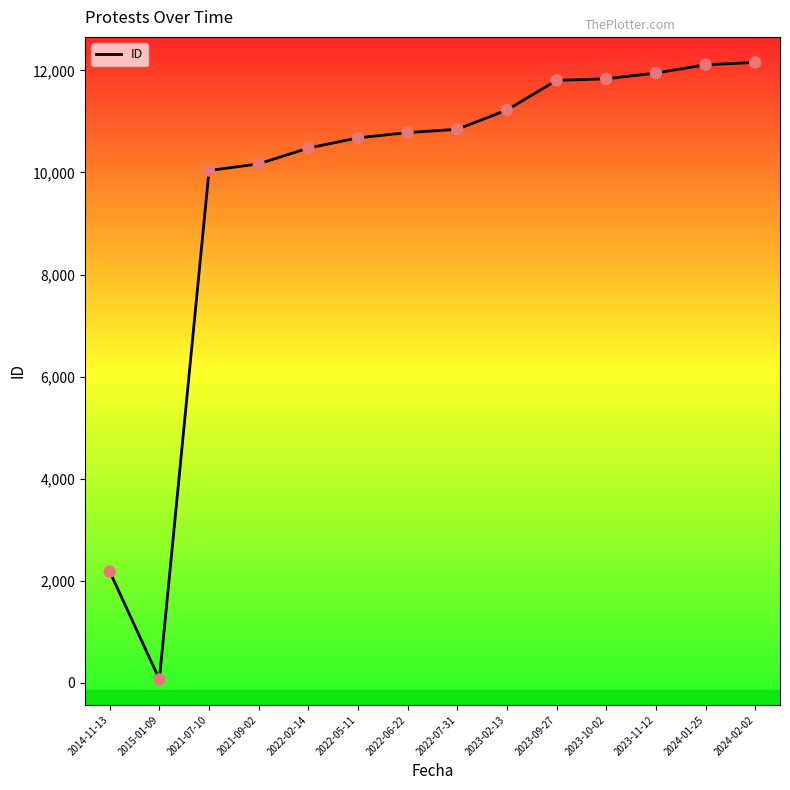

What is the change in value from 2021-07-10 to 2023-11-12?

+1910